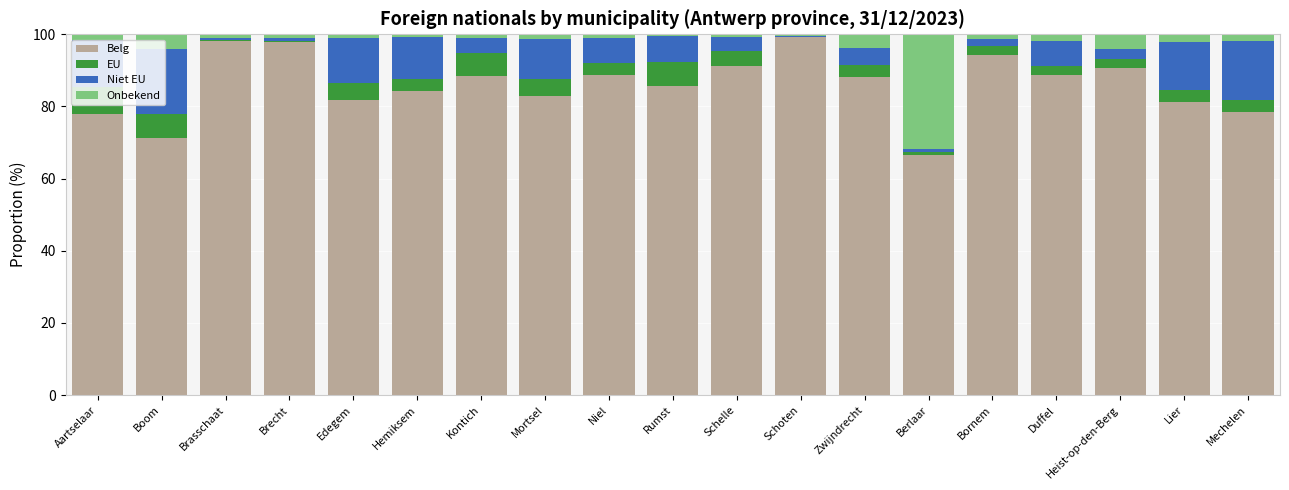

What are all the series names shown in the legend?

Belg, EU, Niet EU, Onbekend